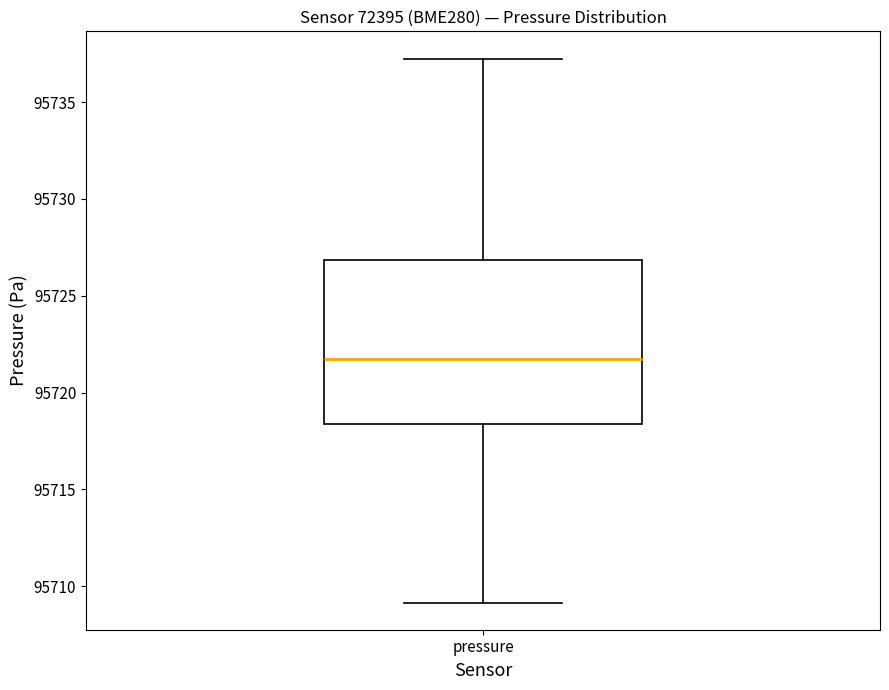

Where is the lower edge of the box for pressure on the y-axis? The values are not printed on the chart, so give them approximately, as read against the axis.

95718.5